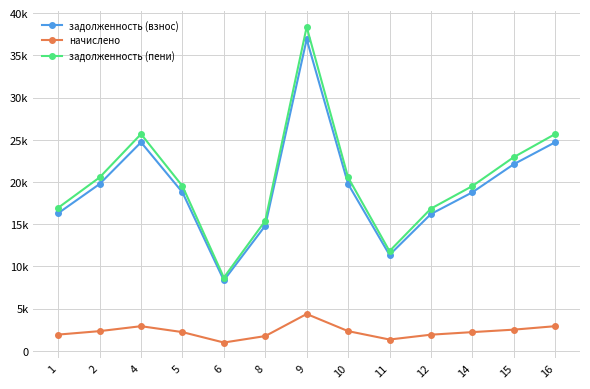

What are all the series names shown in the legend?

задолженность (взнос), начислено, задолженность (пени)